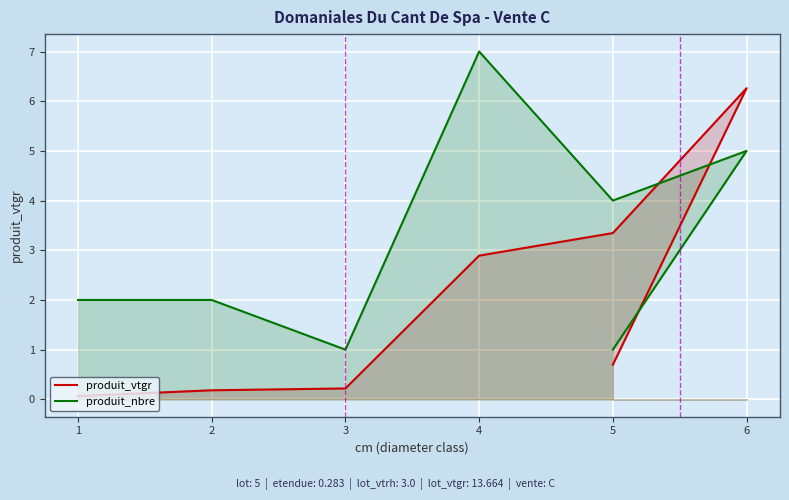

The produit_nbre series shows 2.0 at 1. True or false?

True